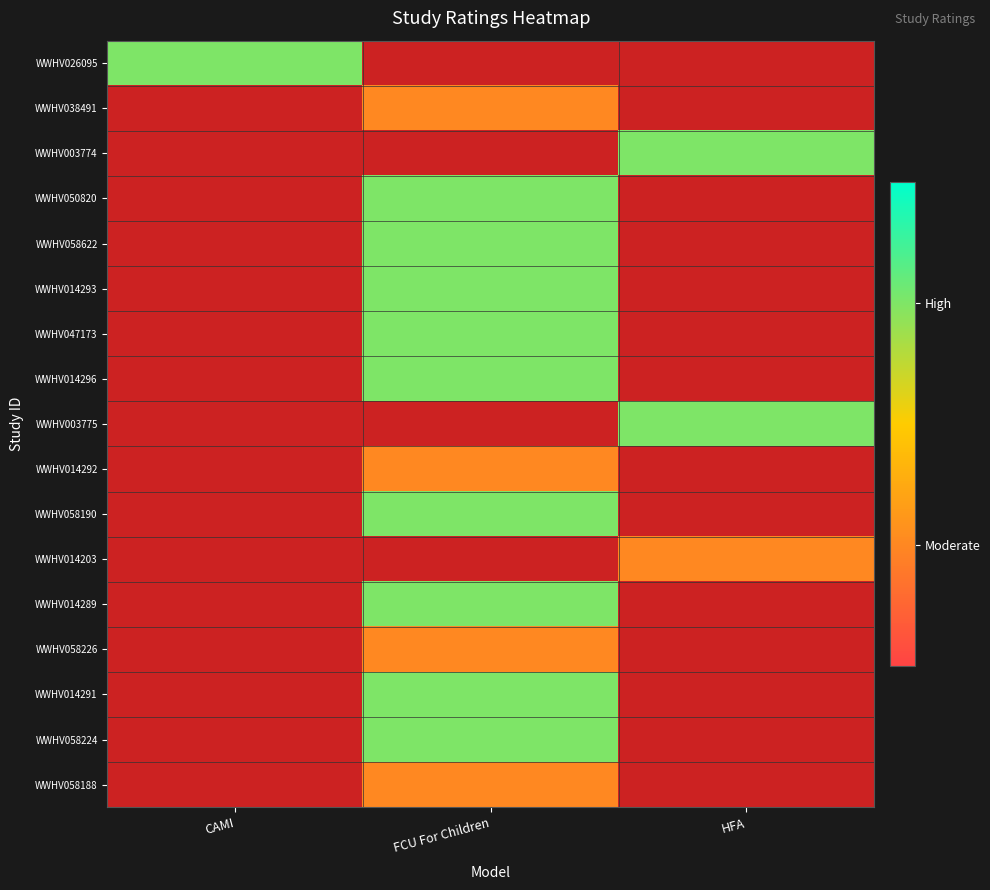

Which category has the lowest value across all series?

FCU For Children